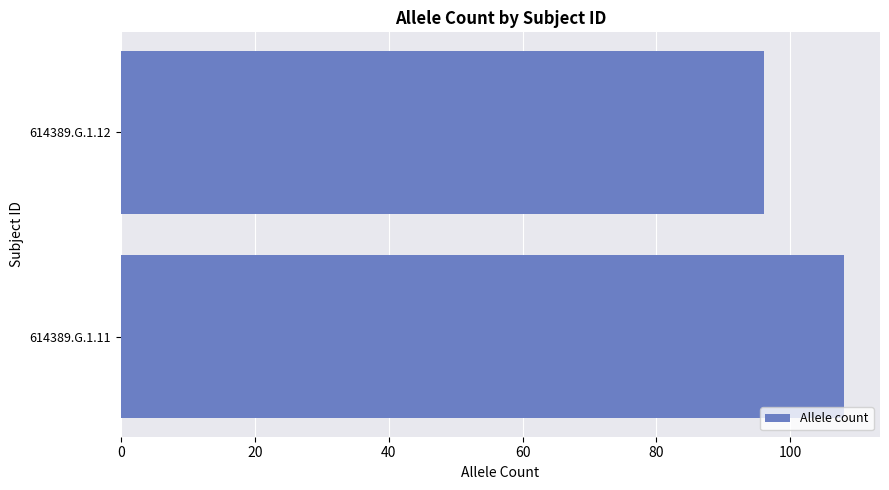

Between 614389.G.1.11 and 614389.G.1.12, which is larger?

614389.G.1.11